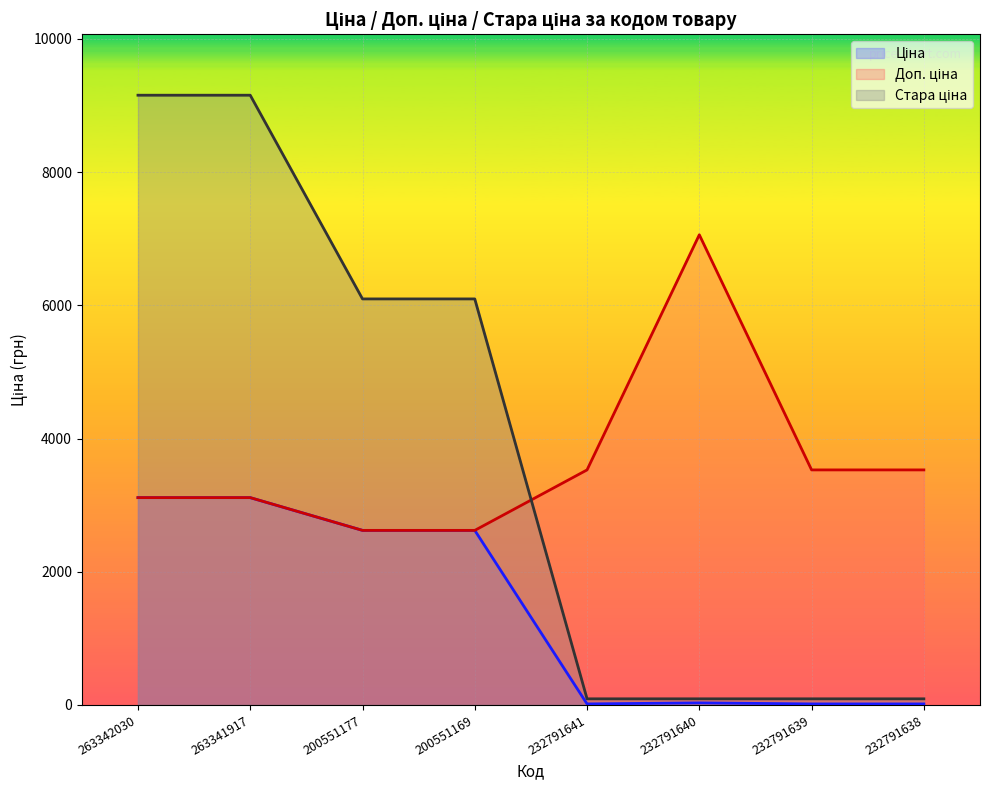

At which category is the sum across all series the highest?

263342030